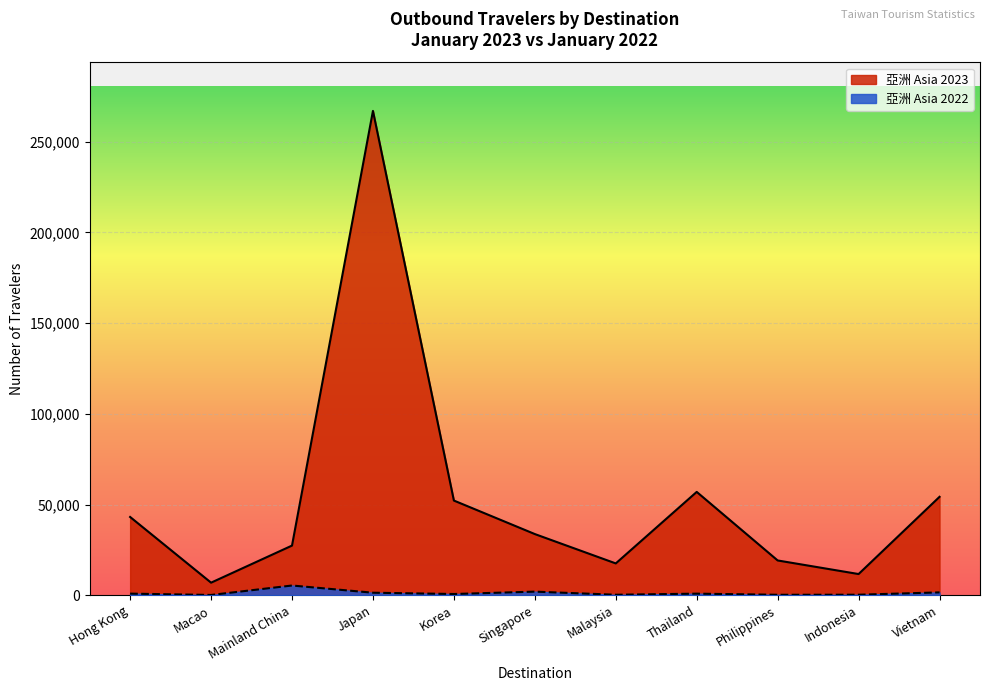

Between Mainland China and Thailand, which is larger?

Thailand